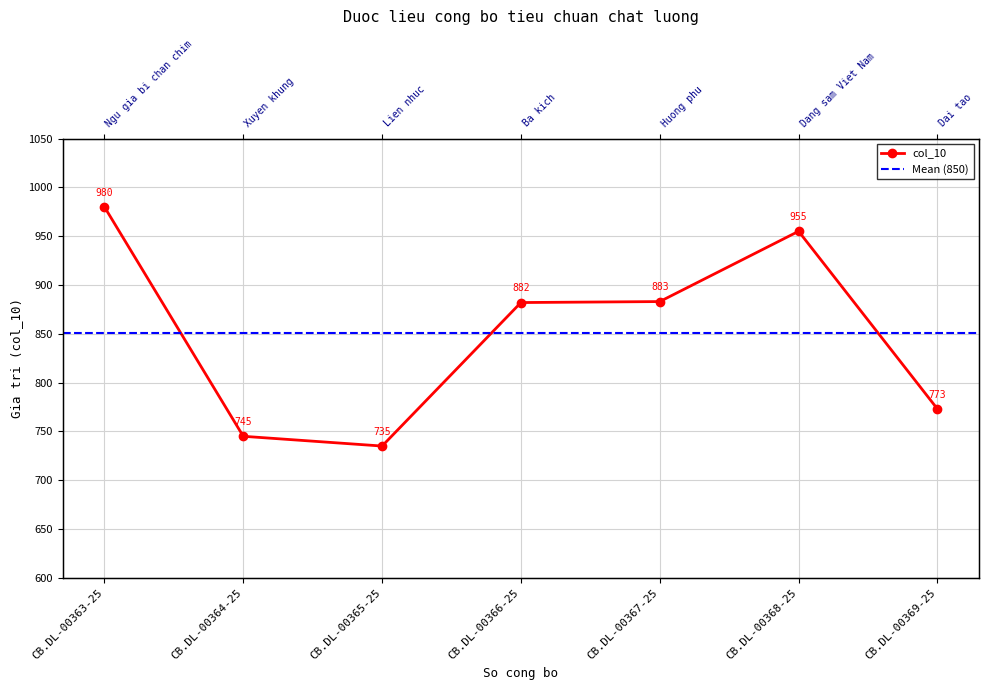

Rank the categories by value from lowest to highest.

CB.DL-00365-25, CB.DL-00364-25, CB.DL-00369-25, CB.DL-00366-25, CB.DL-00367-25, CB.DL-00368-25, CB.DL-00363-25